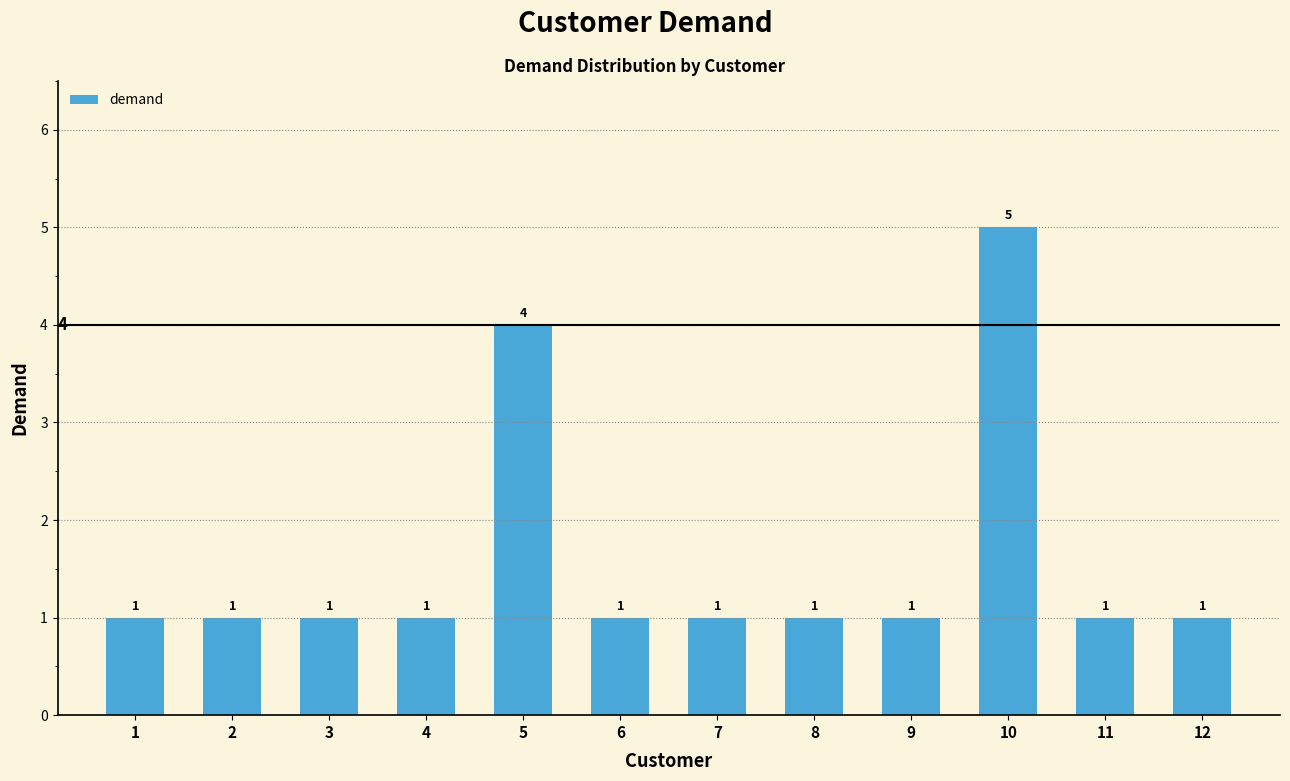

What is the greatest value displayed?

5